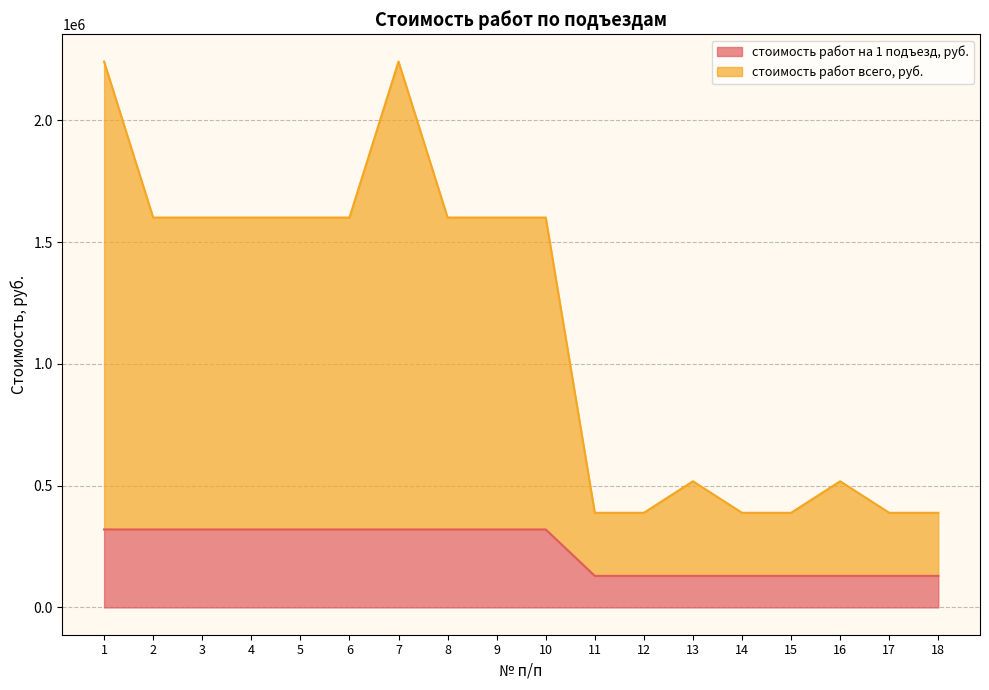

Which series has the widest spread of values?

стоимость работ всего, руб.